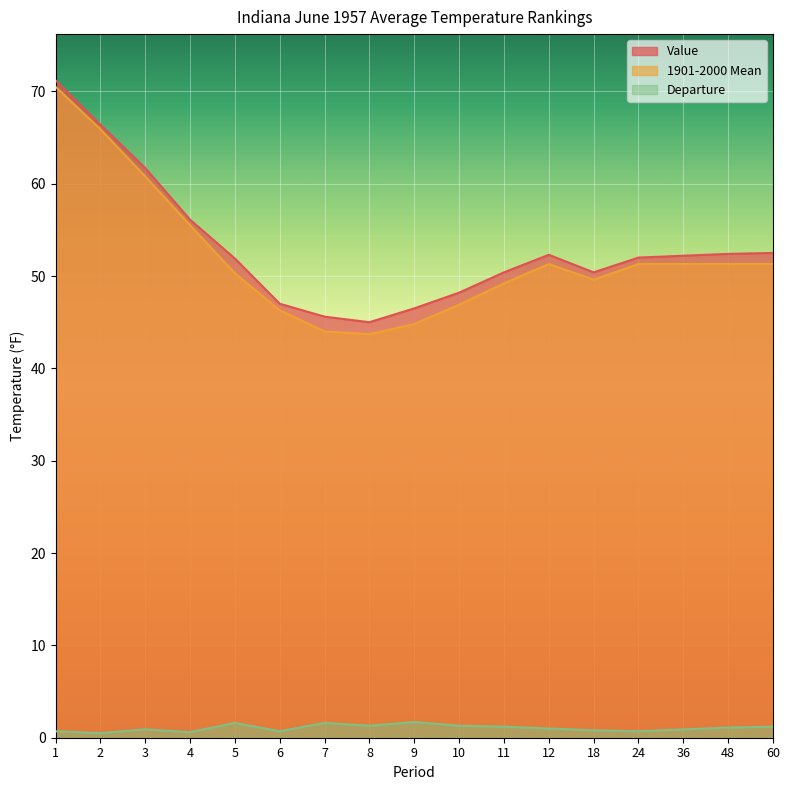

Reading right to left, what are all the values shown in this chart?

Value: 60=52.5	48=52.4	36=52.2	24=52.0	18=50.4	12=52.3	11=50.4	10=48.2	9=46.5	8=45.0	7=45.6	6=47.0	5=51.9	4=56.1	3=61.7	2=66.4	1=71.2
1901-2000 Mean: 60=51.3	48=51.3	36=51.3	24=51.3	18=49.6	12=51.3	11=49.2	10=46.9	9=44.8	8=43.7	7=44.0	6=46.3	5=50.3	4=55.5	3=60.8	2=65.9	1=70.5
Departure: 60=1.2	48=1.1	36=0.9	24=0.7	18=0.8	12=1.0	11=1.2	10=1.3	9=1.7	8=1.3	7=1.6	6=0.7	5=1.6	4=0.6	3=0.9	2=0.5	1=0.7